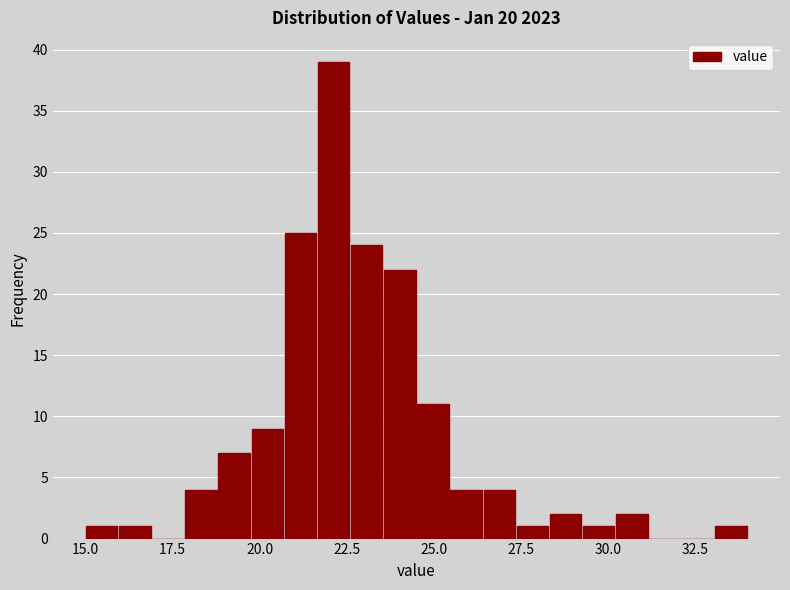

Read against the x-axis, roughly where is the centre of the tallest bar?

22.0